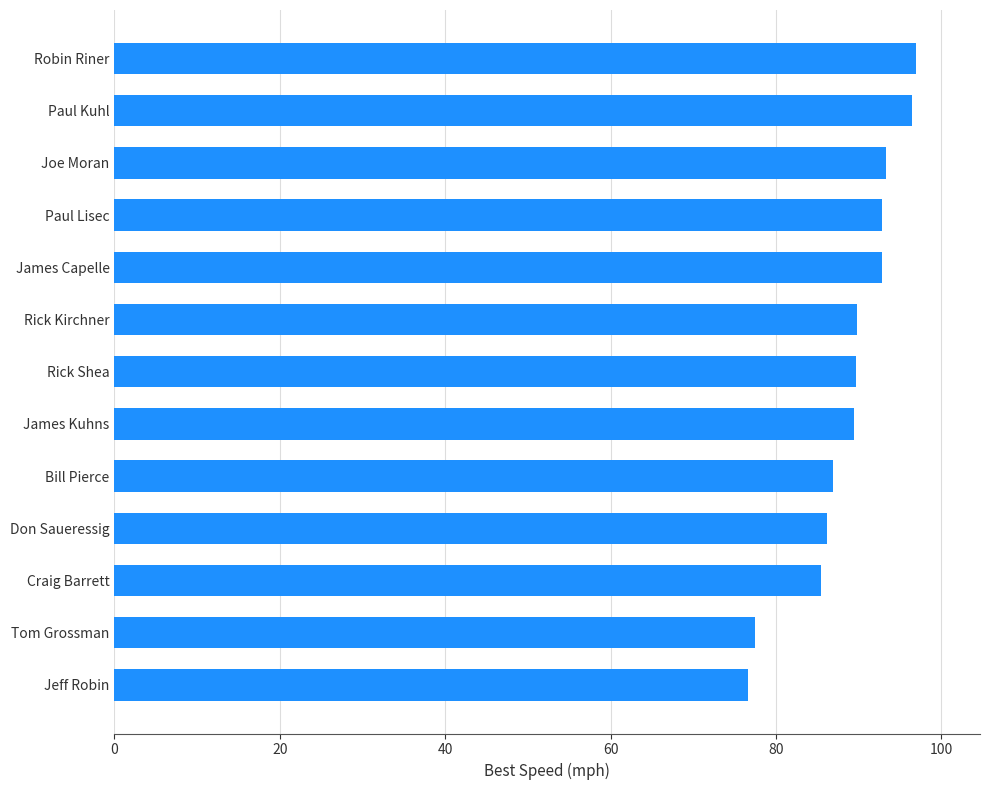

Are the bars horizontal?

Yes